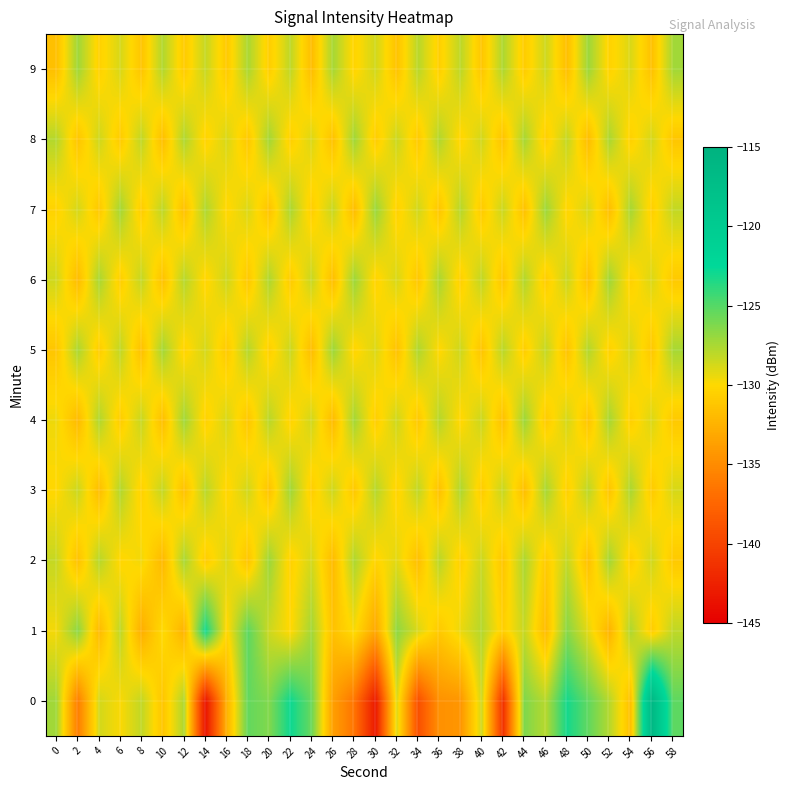

What is the spread (max minus min) of values at 52?

5.2